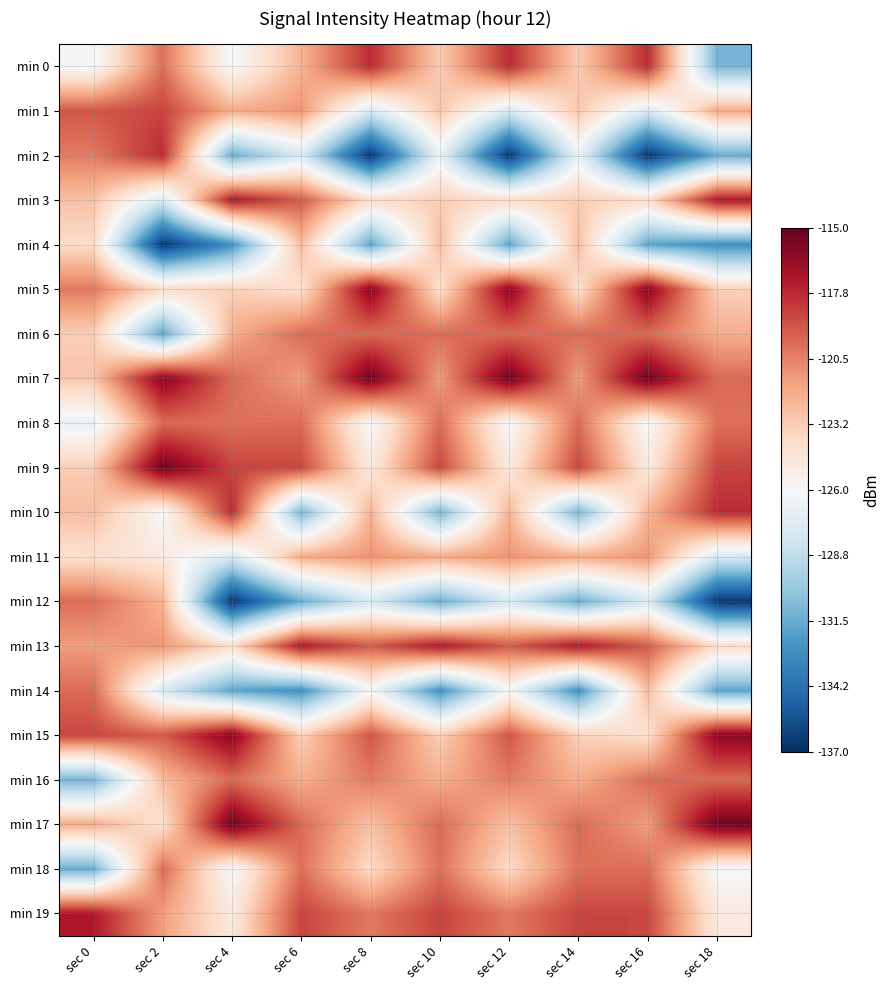

Reading left to right, list all the values displayed in this chart.

min 0: sec 0=-126.2	sec 2=-120.0	sec 4=-126.2	sec 6=-122.2	sec 8=-117.8	sec 10=-123.2	sec 12=-117.8	sec 14=-123.2	sec 16=-117.8	sec 18=-131.1
min 1: sec 0=-119.1	sec 2=-118.6	sec 4=-121.9	sec 6=-121.2	sec 8=-127.8	sec 10=-122.9	sec 12=-127.8	sec 14=-122.9	sec 16=-127.8	sec 18=-121.9
min 2: sec 0=-120.3	sec 2=-117.8	sec 4=-131.5	sec 6=-127.7	sec 8=-136.7	sec 10=-126.8	sec 12=-136.7	sec 14=-126.8	sec 16=-136.7	sec 18=-131.5
min 3: sec 0=-122.7	sec 2=-127.8	sec 4=-117.1	sec 6=-119.3	sec 8=-124.0	sec 10=-123.2	sec 12=-124.0	sec 14=-123.2	sec 16=-124.0	sec 18=-117.1
min 4: sec 0=-123.9	sec 2=-136.7	sec 4=-132.7	sec 6=-122.6	sec 8=-131.8	sec 10=-122.6	sec 12=-131.8	sec 14=-122.6	sec 16=-131.8	sec 18=-132.7
min 5: sec 0=-120.2	sec 2=-124.0	sec 4=-123.4	sec 6=-124.3	sec 8=-116.0	sec 10=-124.3	sec 12=-116.0	sec 14=-124.3	sec 16=-116.0	sec 18=-123.4
min 6: sec 0=-123.2	sec 2=-131.8	sec 4=-122.0	sec 6=-119.8	sec 8=-119.7	sec 10=-119.8	sec 12=-119.7	sec 14=-119.8	sec 16=-119.7	sec 18=-122.0
min 7: sec 0=-122.9	sec 2=-116.0	sec 4=-119.8	sec 6=-121.4	sec 8=-115.3	sec 10=-121.4	sec 12=-115.3	sec 14=-121.4	sec 16=-115.3	sec 18=-119.8
min 8: sec 0=-126.8	sec 2=-119.7	sec 4=-120.0	sec 6=-119.8	sec 8=-126.1	sec 10=-119.8	sec 12=-126.1	sec 14=-119.8	sec 16=-126.1	sec 18=-120.0
min 9: sec 0=-123.2	sec 2=-115.3	sec 4=-118.6	sec 6=-118.6	sec 8=-124.9	sec 10=-118.6	sec 12=-124.9	sec 14=-118.6	sec 16=-124.9	sec 18=-118.6
min 10: sec 0=-122.6	sec 2=-126.1	sec 4=-117.8	sec 6=-131.1	sec 8=-122.2	sec 10=-131.1	sec 12=-122.2	sec 14=-131.1	sec 16=-122.2	sec 18=-117.8
min 11: sec 0=-124.3	sec 2=-124.9	sec 4=-127.8	sec 6=-121.9	sec 8=-121.2	sec 10=-121.9	sec 12=-121.2	sec 14=-121.9	sec 16=-121.2	sec 18=-127.8
min 12: sec 0=-119.8	sec 2=-122.2	sec 4=-136.7	sec 6=-131.5	sec 8=-127.7	sec 10=-131.5	sec 12=-127.7	sec 14=-131.5	sec 16=-127.7	sec 18=-136.7
min 13: sec 0=-121.4	sec 2=-121.2	sec 4=-124.0	sec 6=-117.1	sec 8=-119.3	sec 10=-117.1	sec 12=-119.3	sec 14=-117.1	sec 16=-119.3	sec 18=-124.0
min 14: sec 0=-119.8	sec 2=-127.7	sec 4=-131.8	sec 6=-132.7	sec 8=-126.2	sec 10=-132.7	sec 12=-126.2	sec 14=-132.7	sec 16=-122.6	sec 18=-131.8
min 15: sec 0=-118.6	sec 2=-119.3	sec 4=-116.0	sec 6=-123.4	sec 8=-119.1	sec 10=-123.4	sec 12=-119.1	sec 14=-123.4	sec 16=-124.3	sec 18=-116.0
min 16: sec 0=-131.1	sec 2=-122.6	sec 4=-119.7	sec 6=-122.0	sec 8=-120.3	sec 10=-122.0	sec 12=-120.3	sec 14=-122.0	sec 16=-119.8	sec 18=-119.7
min 17: sec 0=-121.9	sec 2=-124.3	sec 4=-115.3	sec 6=-119.8	sec 8=-122.7	sec 10=-119.8	sec 12=-122.7	sec 14=-119.8	sec 16=-121.4	sec 18=-115.3
min 18: sec 0=-131.5	sec 2=-119.8	sec 4=-126.1	sec 6=-120.0	sec 8=-123.9	sec 10=-120.0	sec 12=-123.9	sec 14=-120.0	sec 16=-119.8	sec 18=-126.1
min 19: sec 0=-117.1	sec 2=-121.4	sec 4=-124.9	sec 6=-118.6	sec 8=-120.2	sec 10=-118.6	sec 12=-120.2	sec 14=-118.6	sec 16=-118.6	sec 18=-124.9